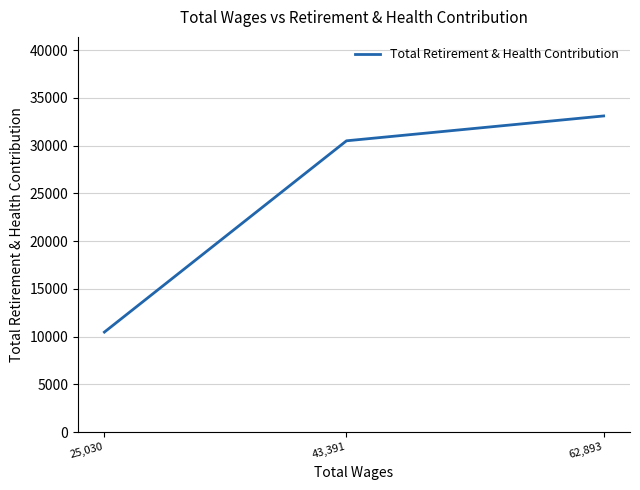

Which has a higher value, 43,391 or 62,893?

62,893